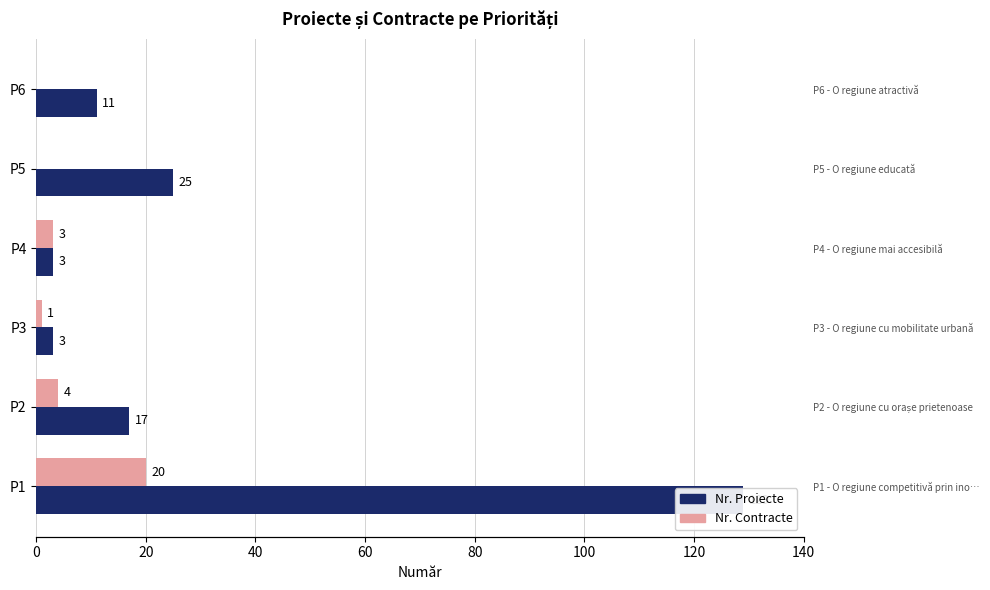

Between P2 and P6, which series saw the biggest shift?

Nr. Proiecte